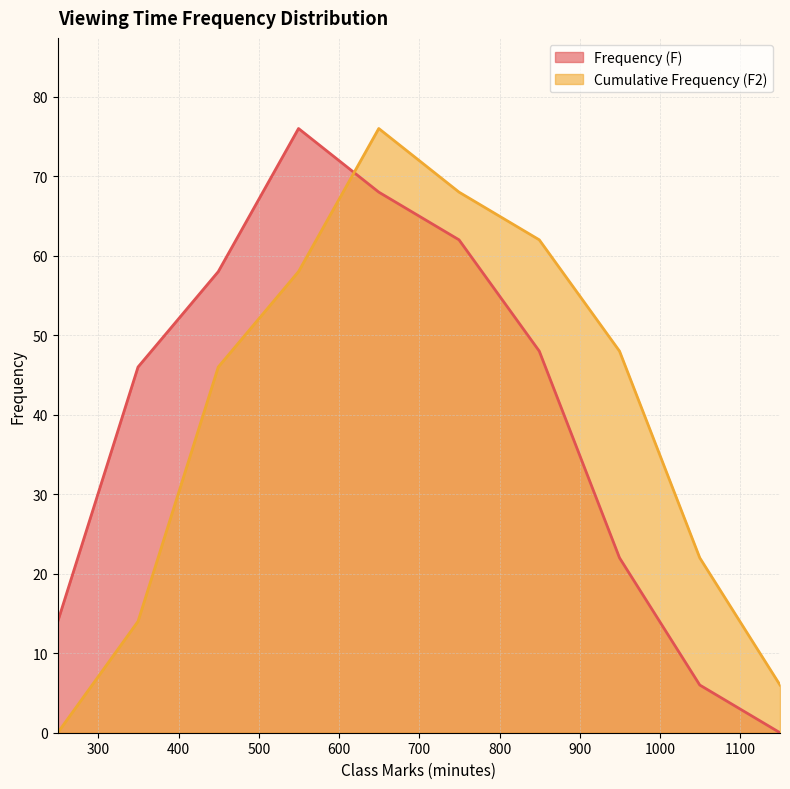

Reading left to right, extract all data points from this chart.

Frequency (F): 14	46	58	76	68	62	48	22	6	0
Cumulative Frequency (F2): 0	14	46	58	76	68	62	48	22	6